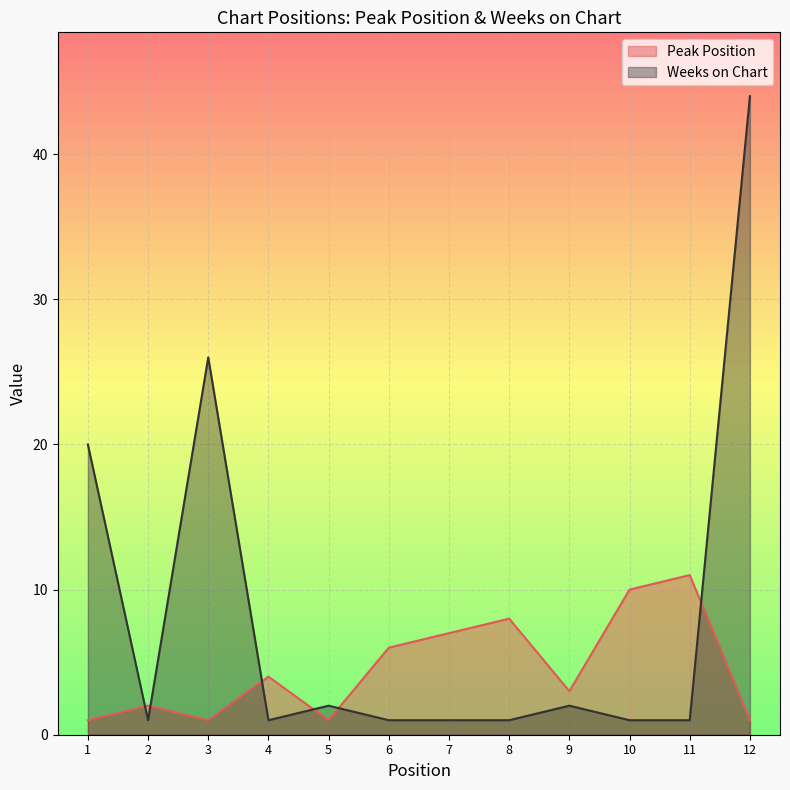

The Weeks on Chart series shows 1 at 11. True or false?

True